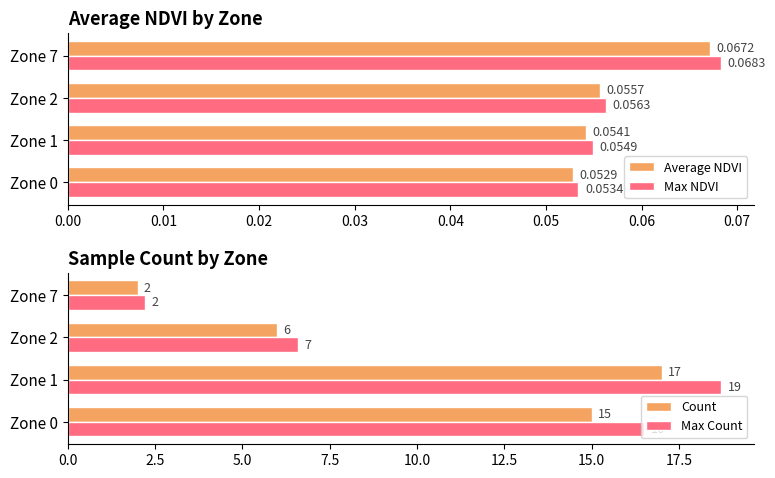

At which label does Average NDVI reach its peak?

Zone 7